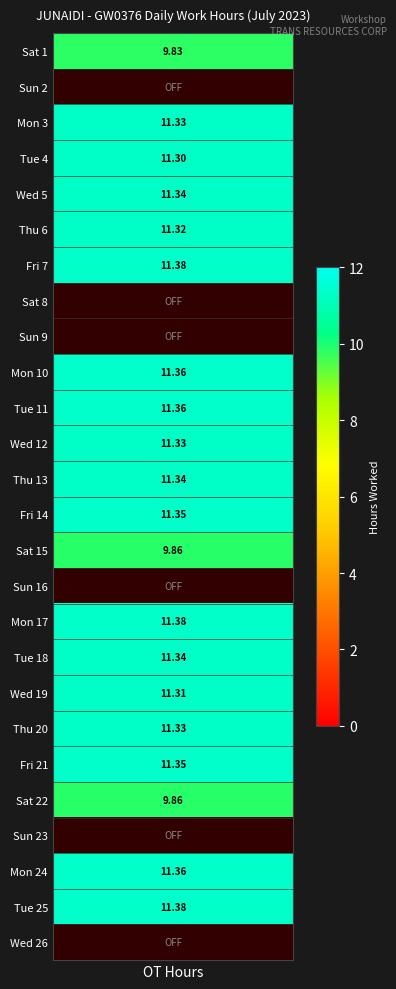

Between 14 and 11, which is larger?

11